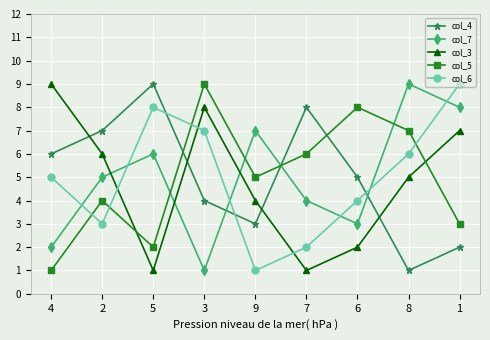

How many series are shown in this chart?

5